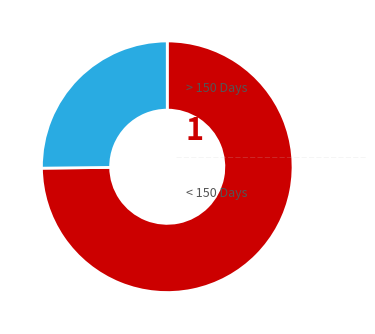

Does any single category account for the majority?

Yes